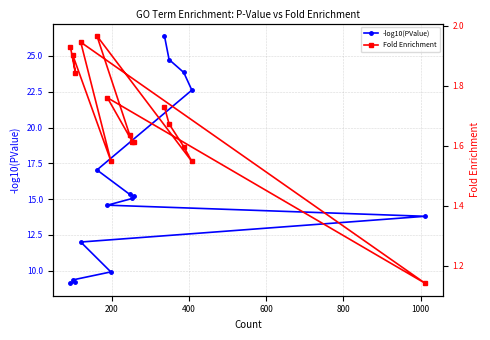

What is the minimum value for -log10(PValue)?

9.1